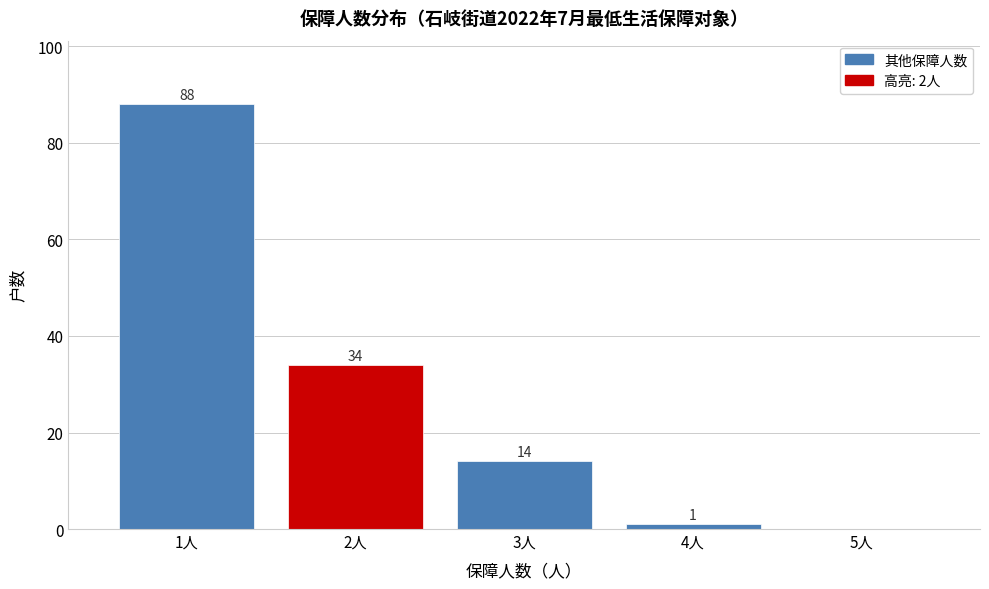

Over which range of the x-axis is the bar tallest?

0.5 to 1.5